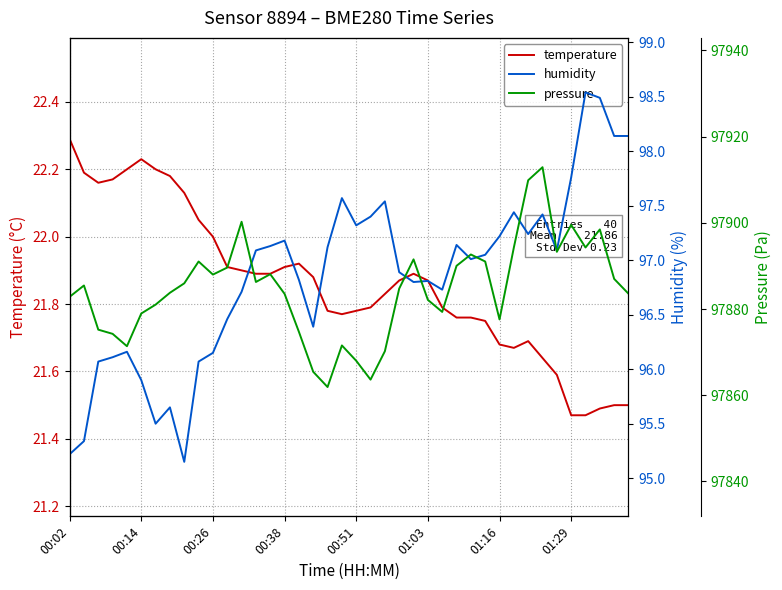

What is the highest value of the pressure series?

97912.9